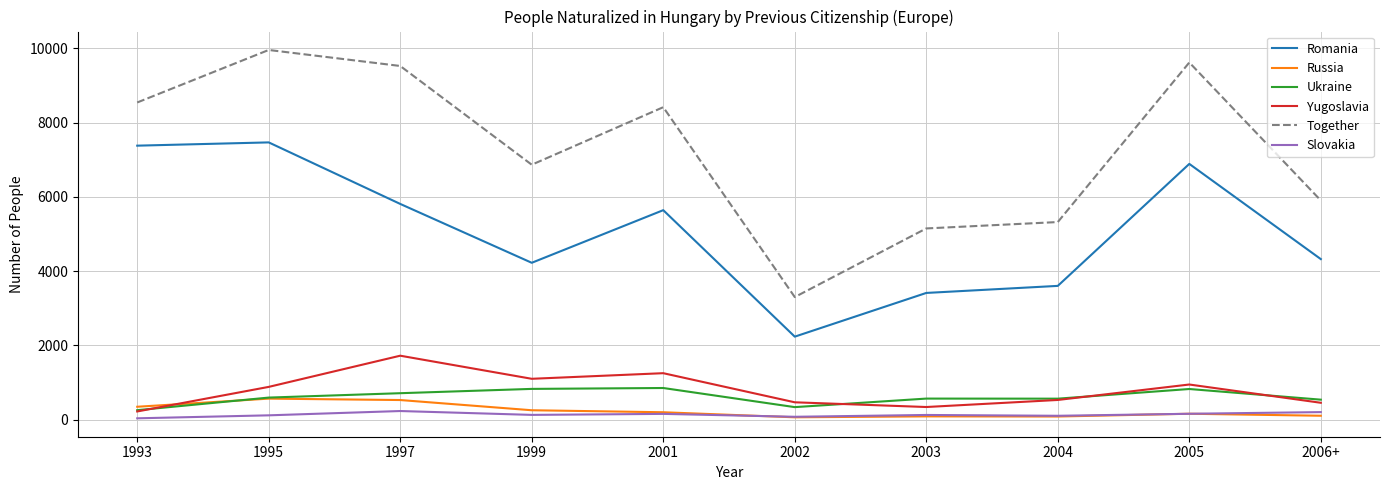

What is the spread (max minus min) of values at 2002?

3238